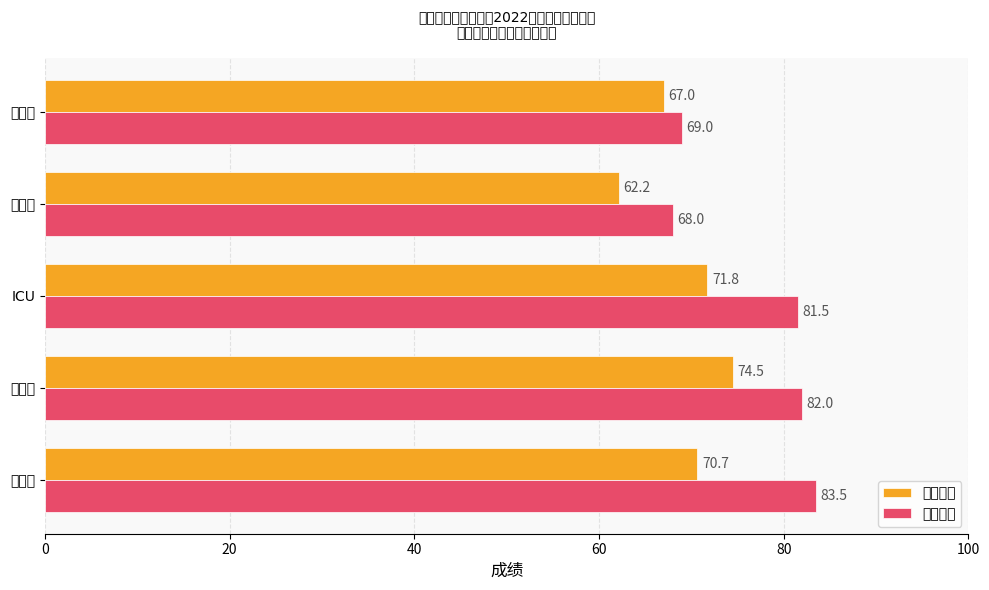

What is the average value of the 平均成绩 series?

69.2